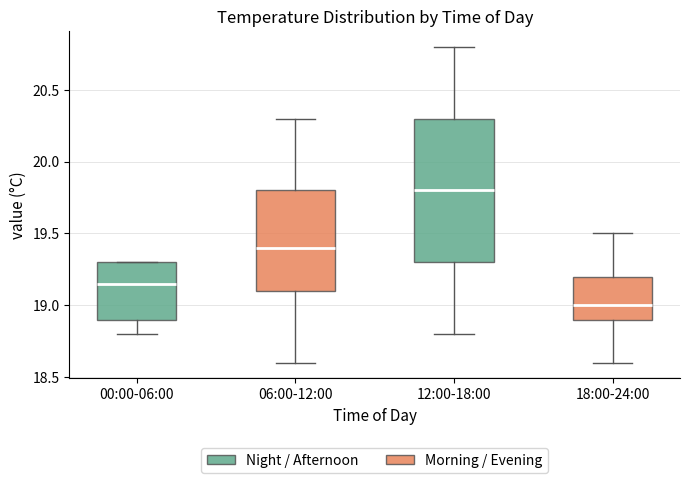

Reading left to right, transcribe this box plot: for each box, give where its median line is, the range the box spans, and where its two whiskers end, as read against the y-axis. The values are not printed on the chart, so give them approximately, as read against the axis.

00:00-06:00: median 19.15, box 18.90 to 19.30, whiskers 18.80 to 19.30
06:00-12:00: median 19.40, box 19.10 to 19.80, whiskers 18.60 to 20.30
12:00-18:00: median 19.80, box 19.30 to 20.30, whiskers 18.80 to 20.80
18:00-24:00: median 19.00, box 18.90 to 19.20, whiskers 18.60 to 19.50